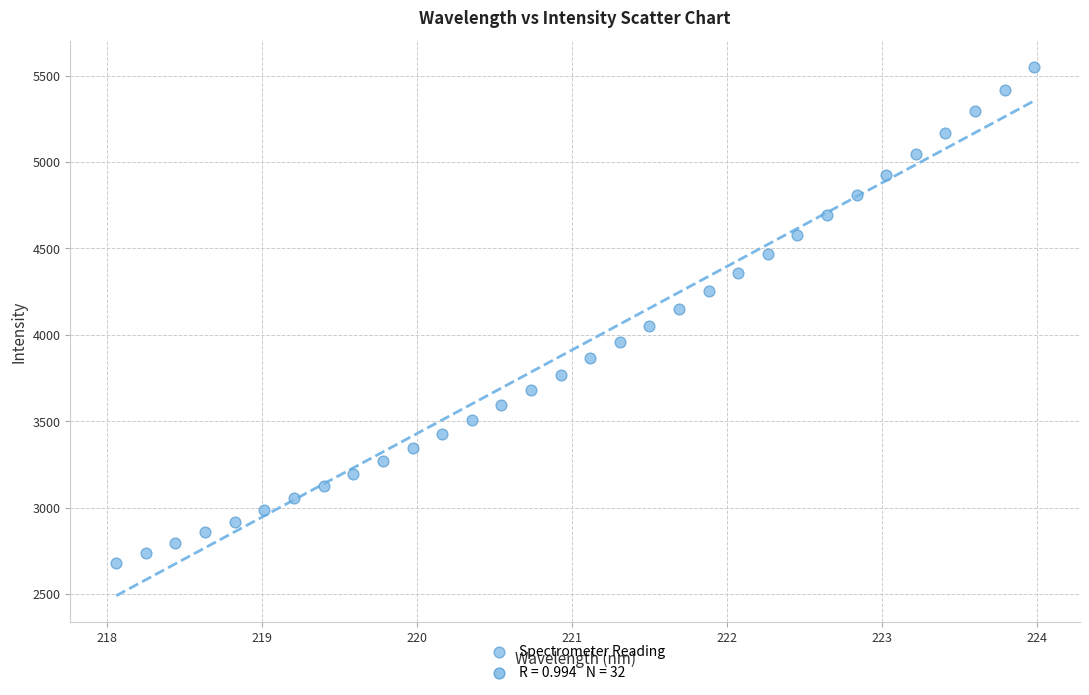

What is the range of Y values (max minus min)?

2867.6